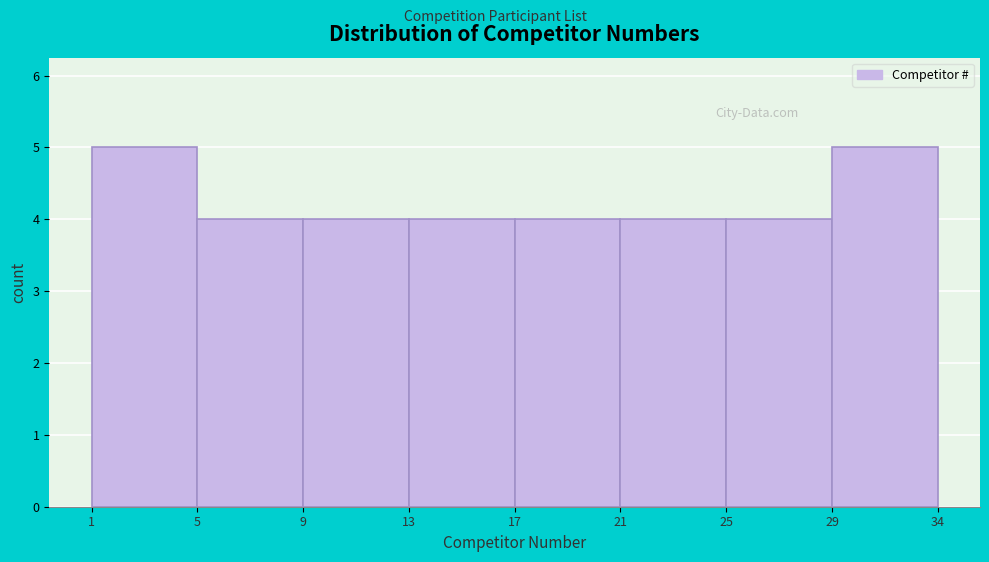

Reading right to left, what are all the values shown in this chart?

5	4	4	4	4	4	4	5